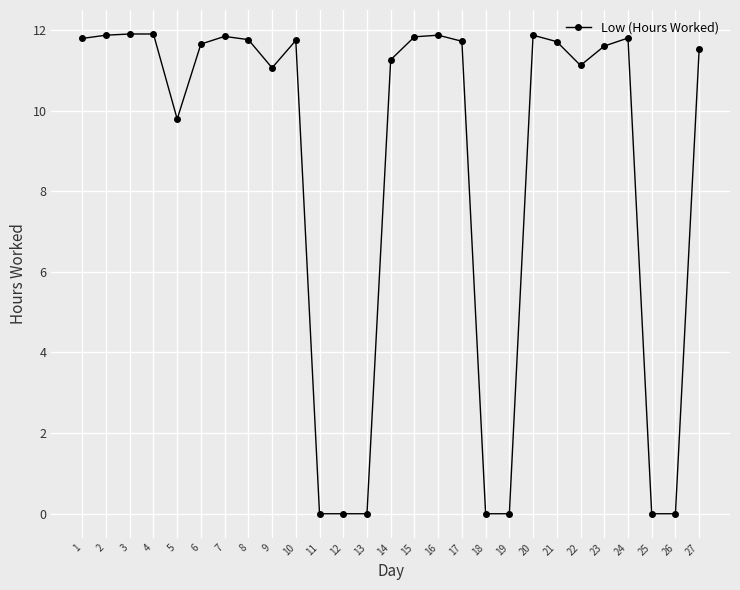

True or false: there are more than 2 points higher than both neighbors.

True